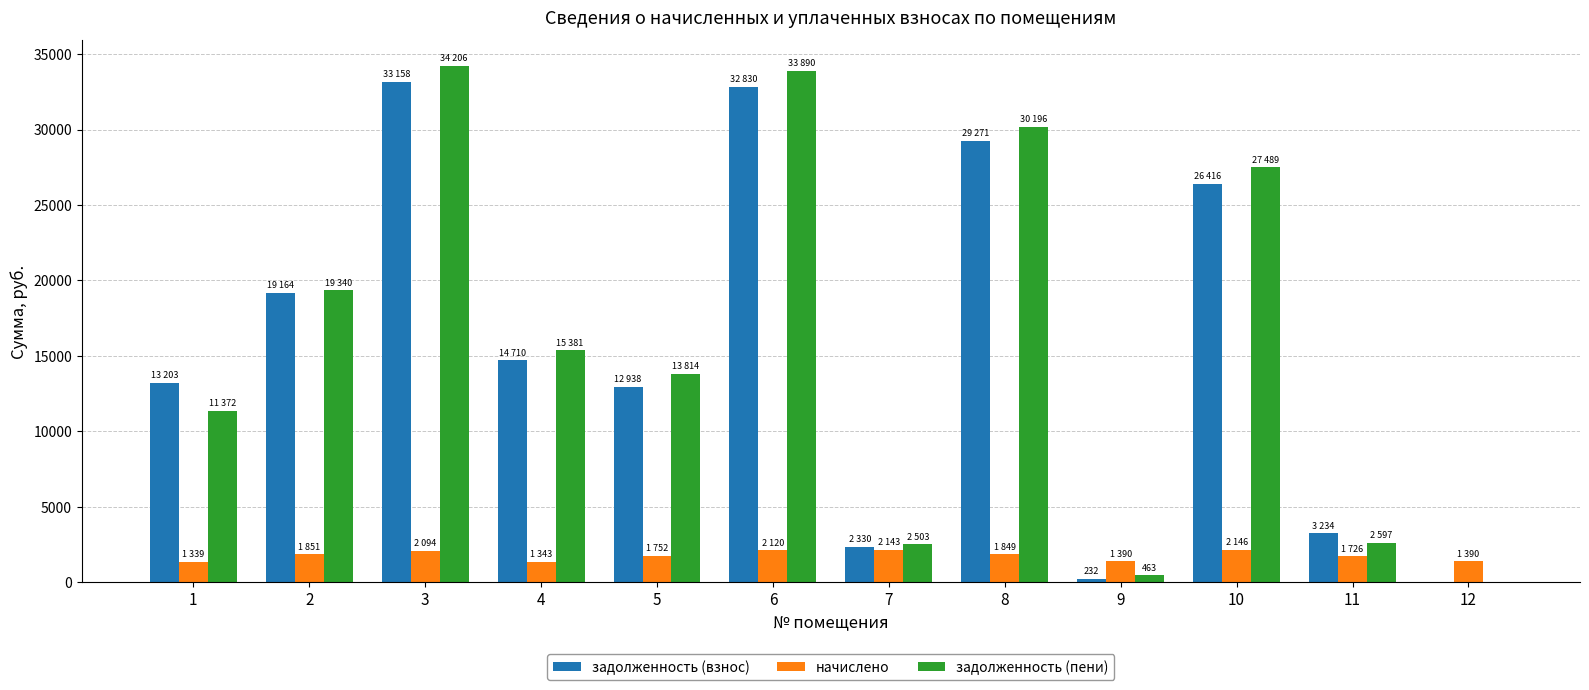

Is the value of задолженность (пени) at 6 greater than the value of начислено at 8?

Yes